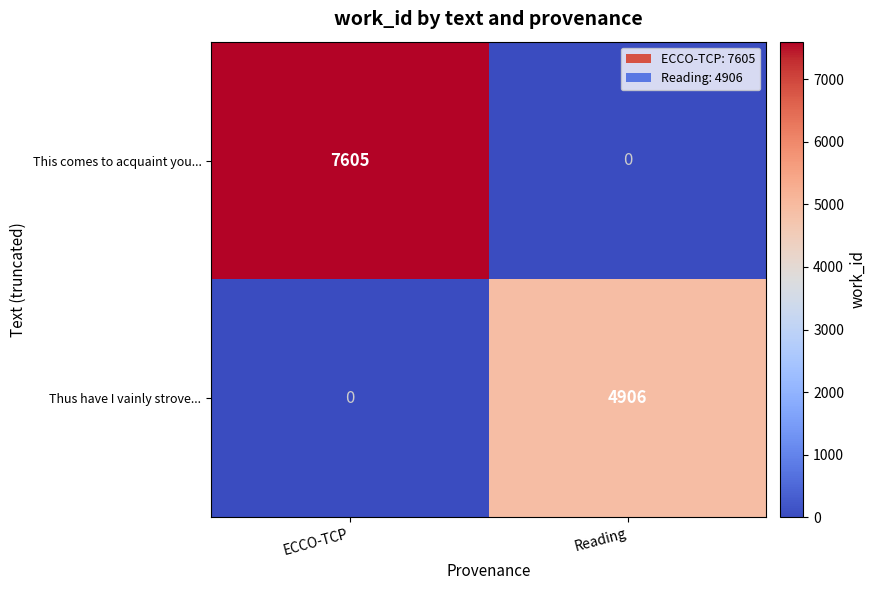

What is the difference between the Thus have I vainly strove... values at Reading and ECCO-TCP?

4906